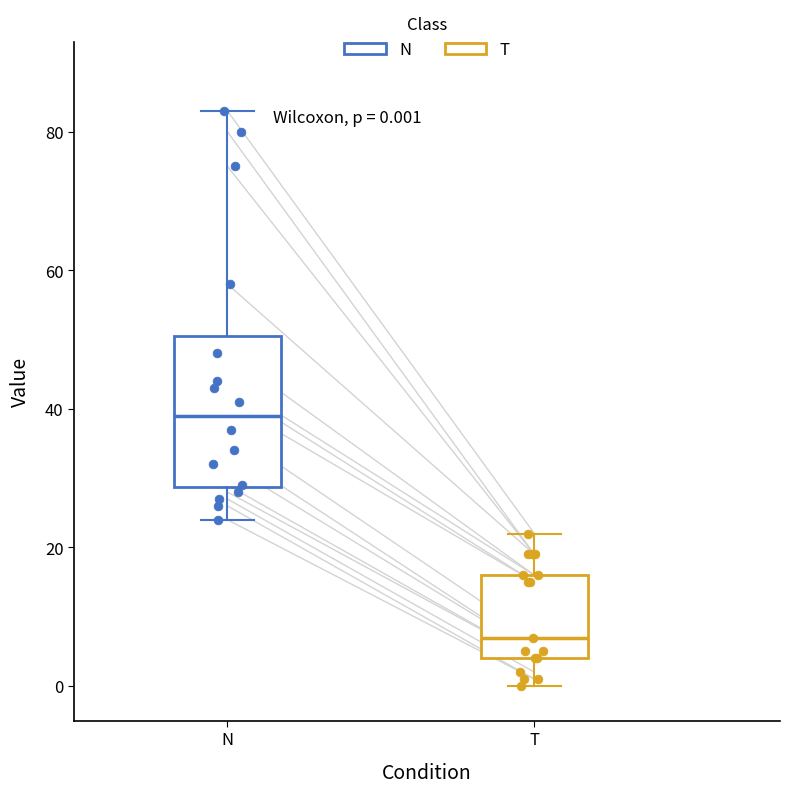

Which box is the tallest, from its lower edge to its upper edge?

N